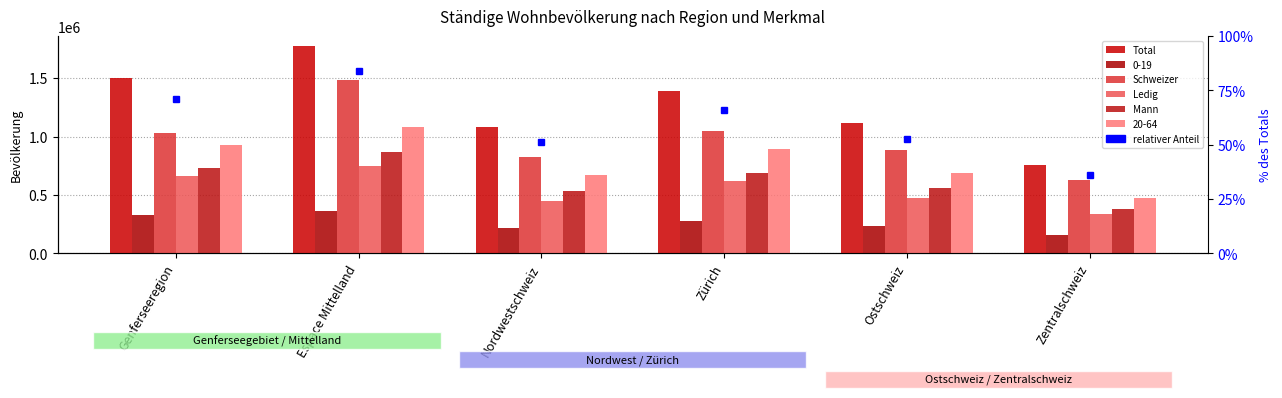

Is it true that Ledig equals 451381 at Nordwestschweiz?

True